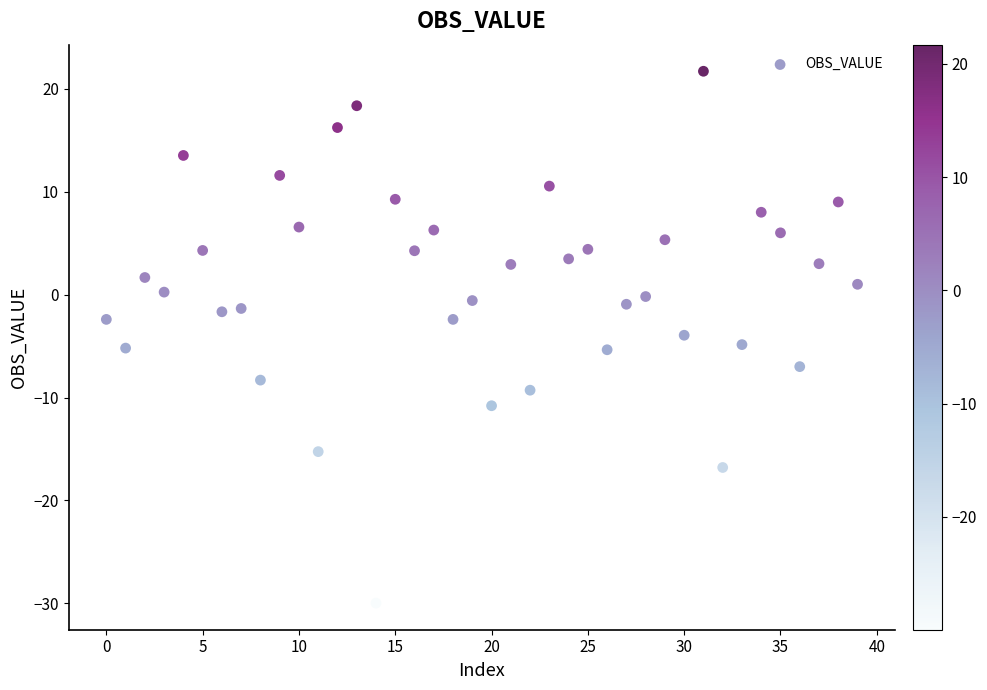

What is the range of Y values (max minus min)?

51.7